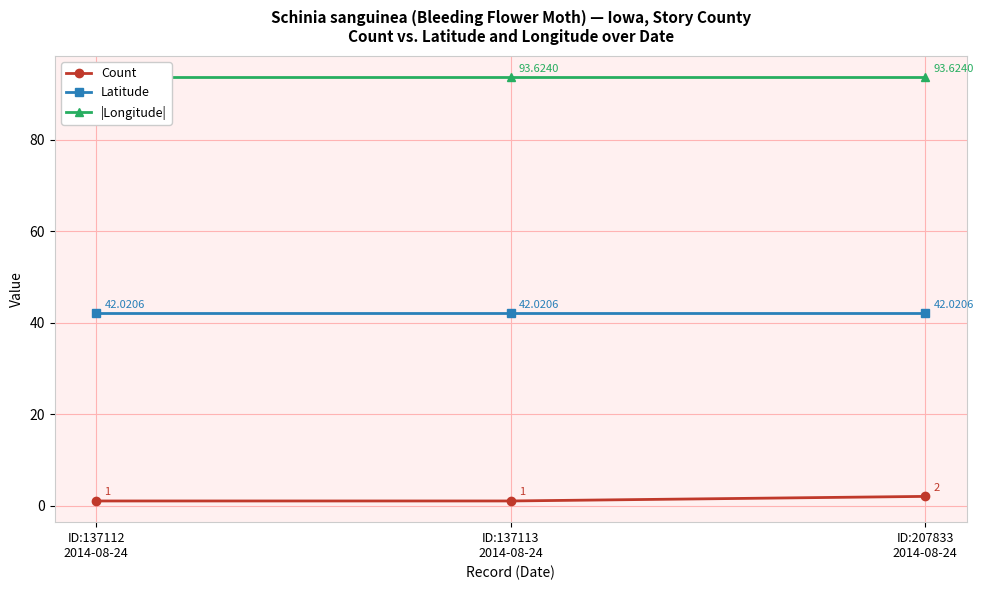

What are all the series names shown in the legend?

Count, Latitude, |Longitude|